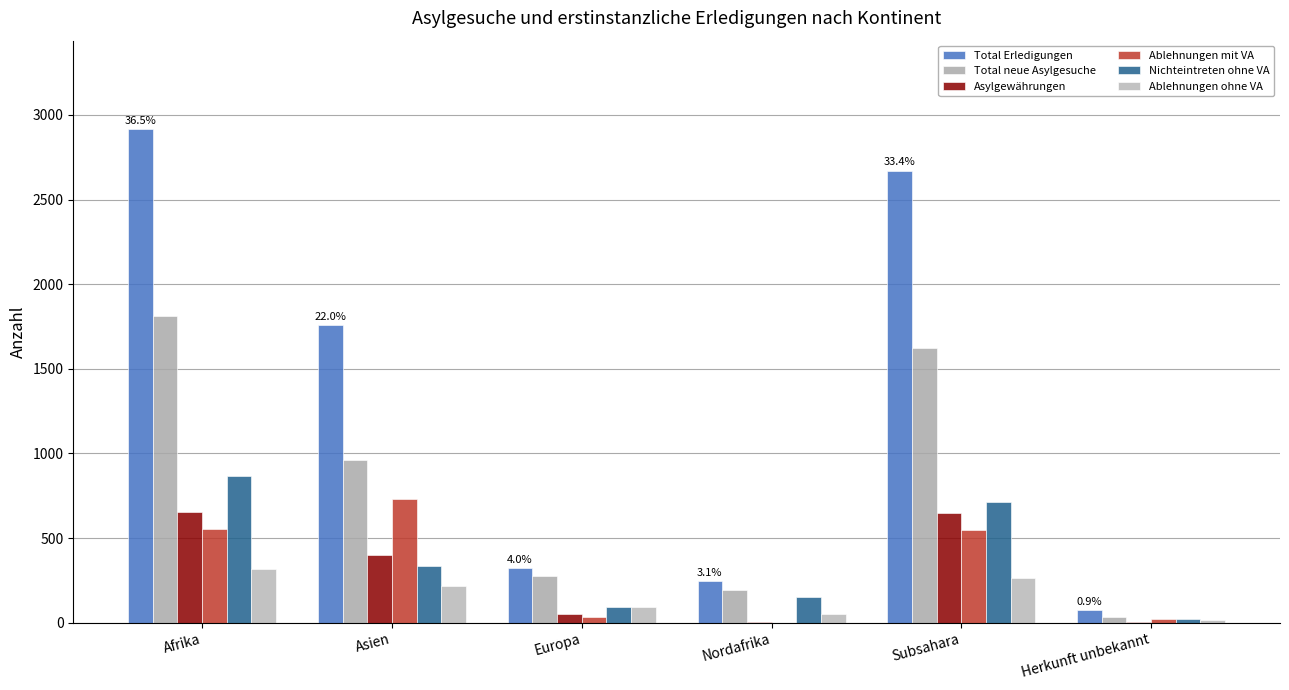

What is the maximum value for Ablehnungen mit VA?

730